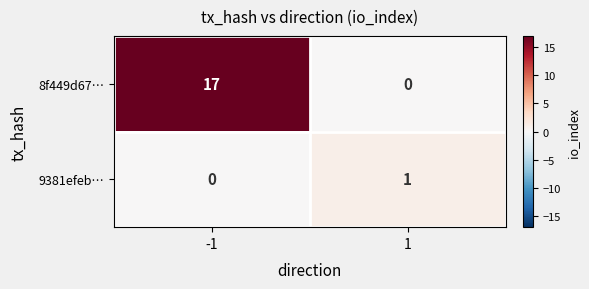

List the series in order of their overall mean, lowest first.

9381efeb…, 8f449d67…